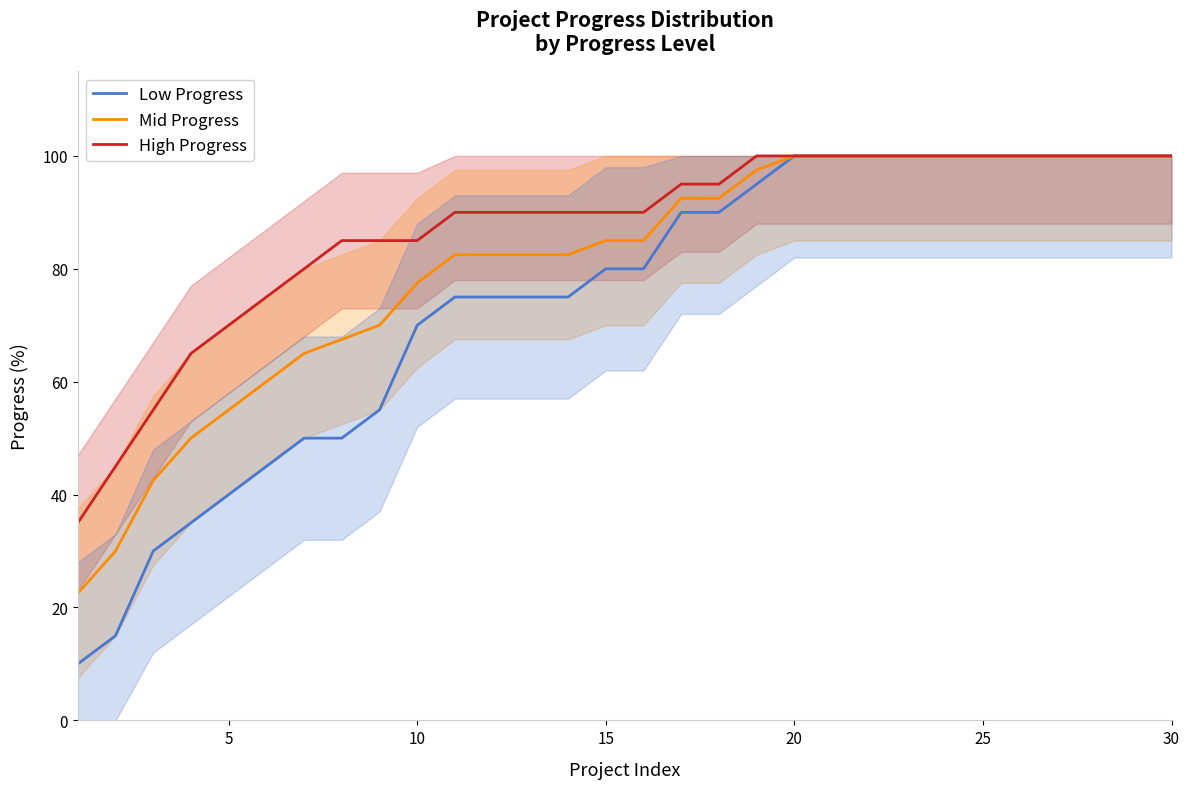

The High Progress series shows 100.0 at 20. True or false?

True